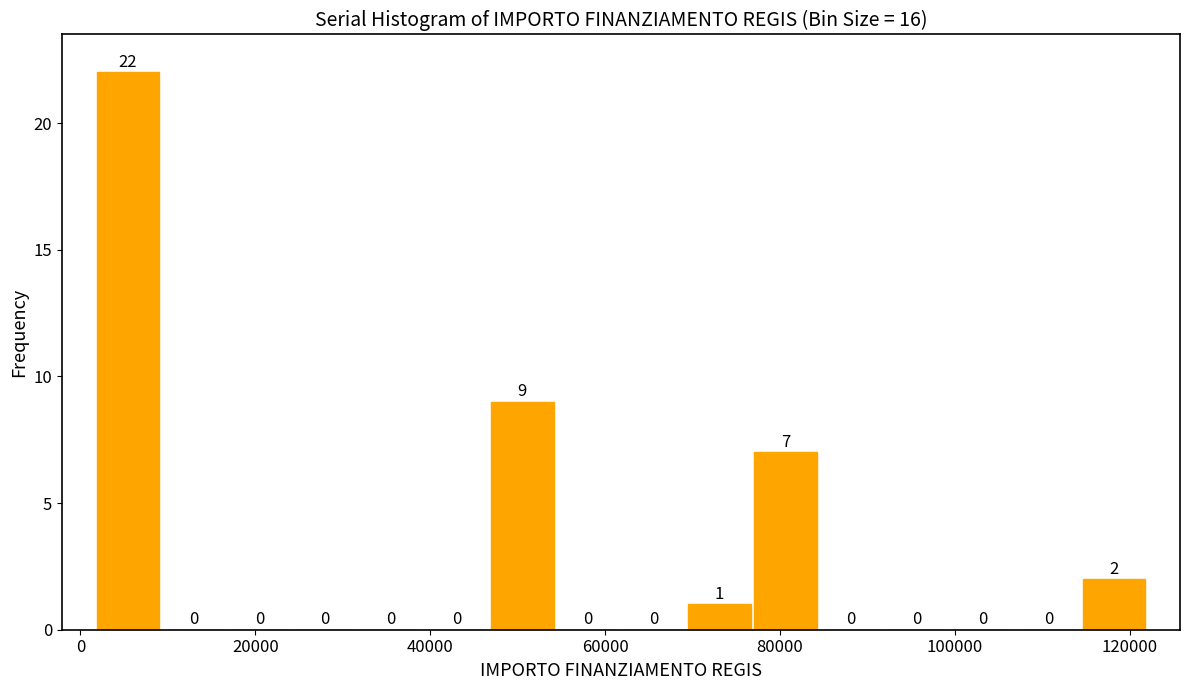

Around what value on the x-axis is the tallest bar? Give the approximate position of its centre, as read against the axis.

6000